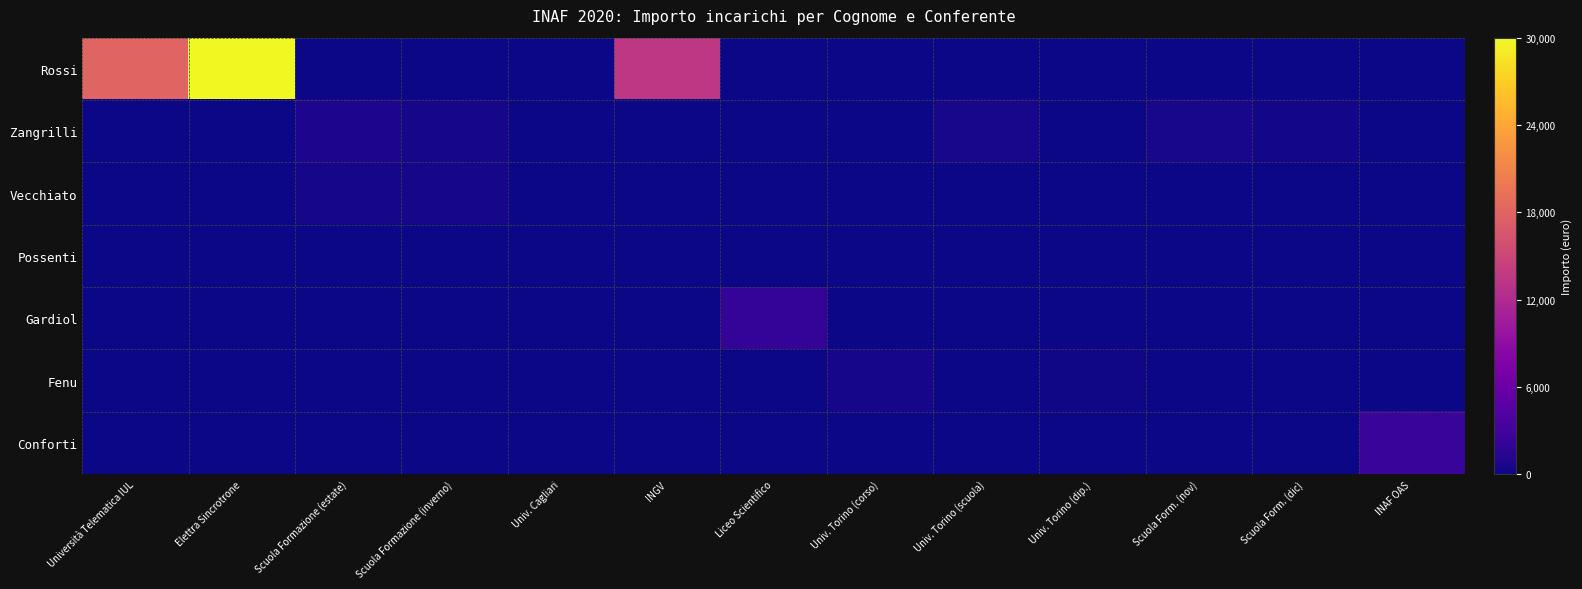

Which series has the largest range (max minus min)?

Rossi